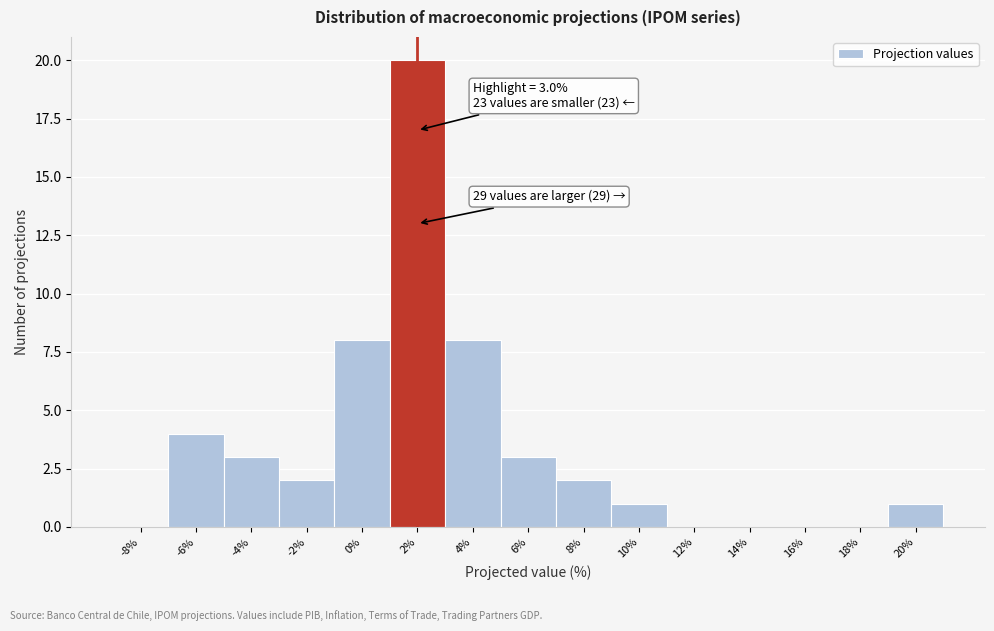

Reading left to right, transcribe all the data shown in this chart.

-8%=0	-6%=4	-4%=3	-2%=2	0%=8	2%=20	4%=8	6%=3	8%=2	10%=1	12%=0	14%=0	16%=0	18%=0	20%=1